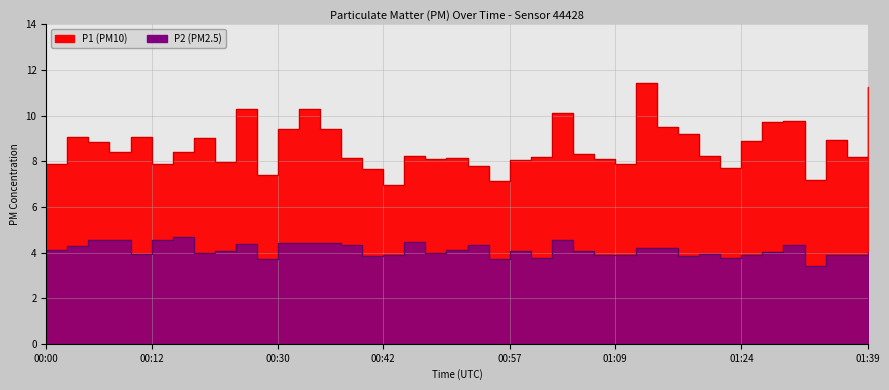

True or false: P2 has a value of 3.8 at 01:22.

True